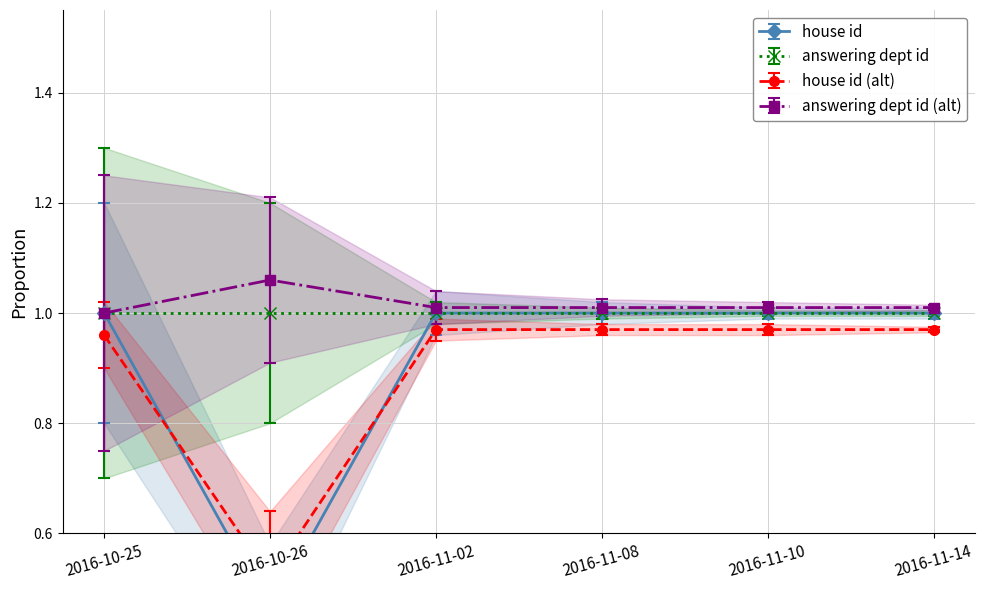

Is it true that the value at 2016-10-26 is 0.5?

True